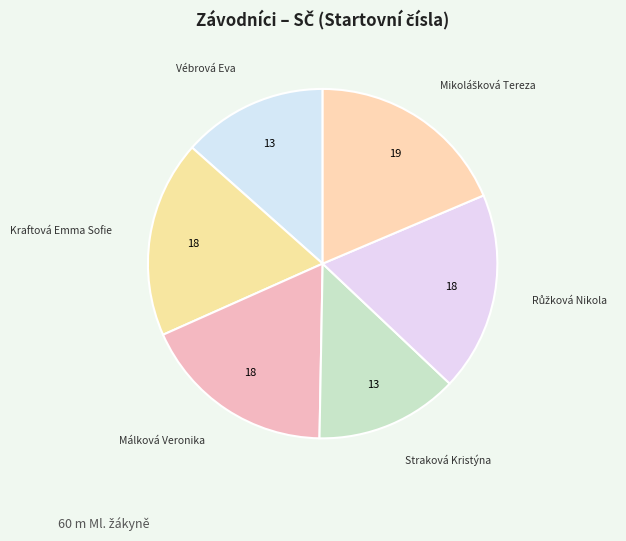

True or false: Straková Kristýna accounts for 20% of the total.

False